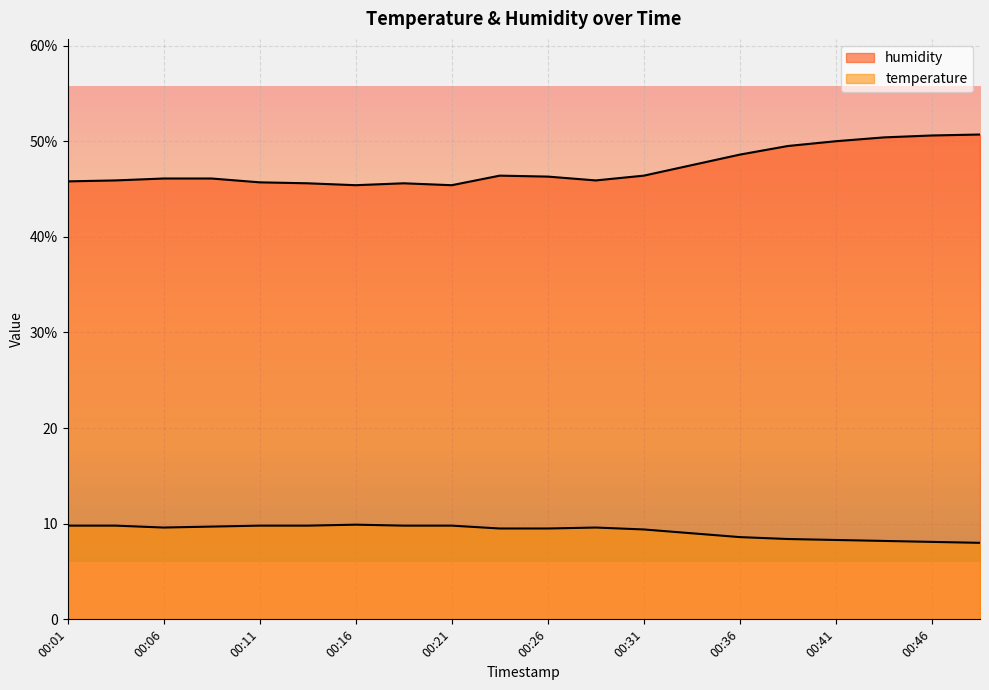

At which label does temperature first exceed 9?

00:01